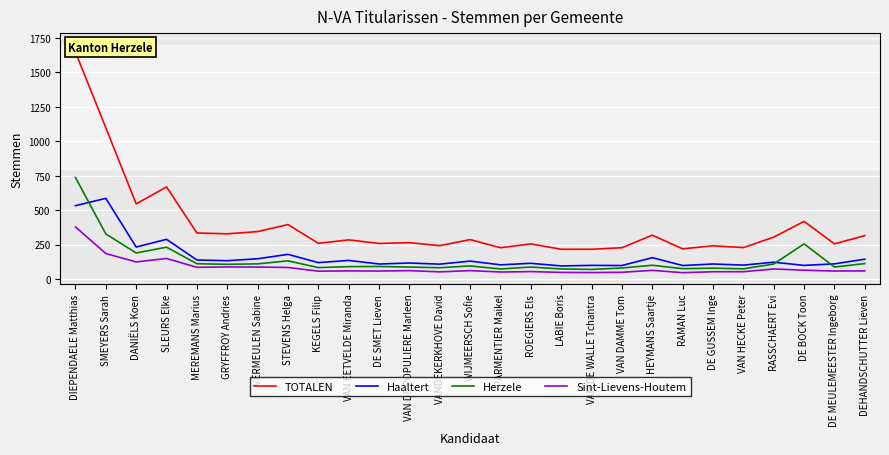

What is the label of the 7th point from the right?

RAMAN Luc